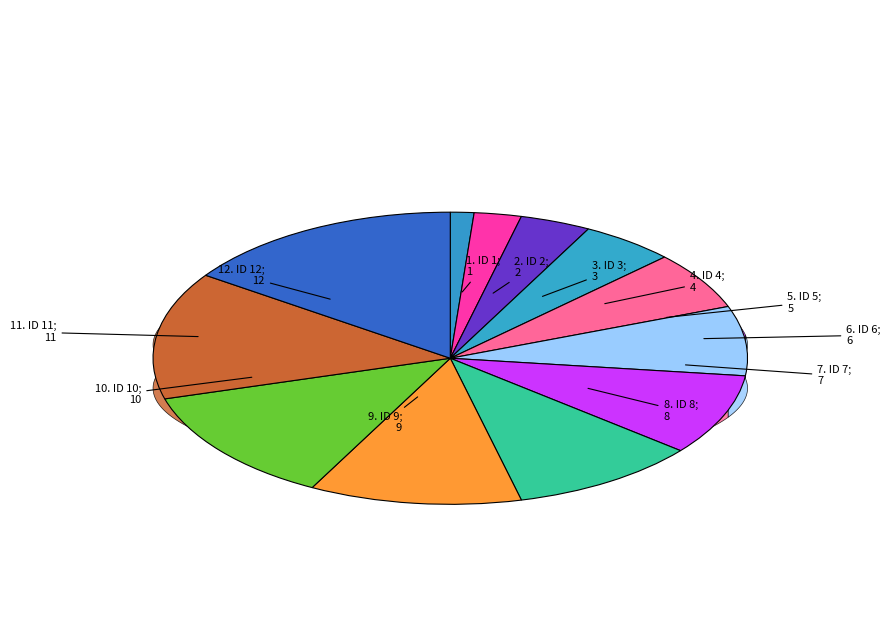

What is the smallest slice in the pie chart?

1